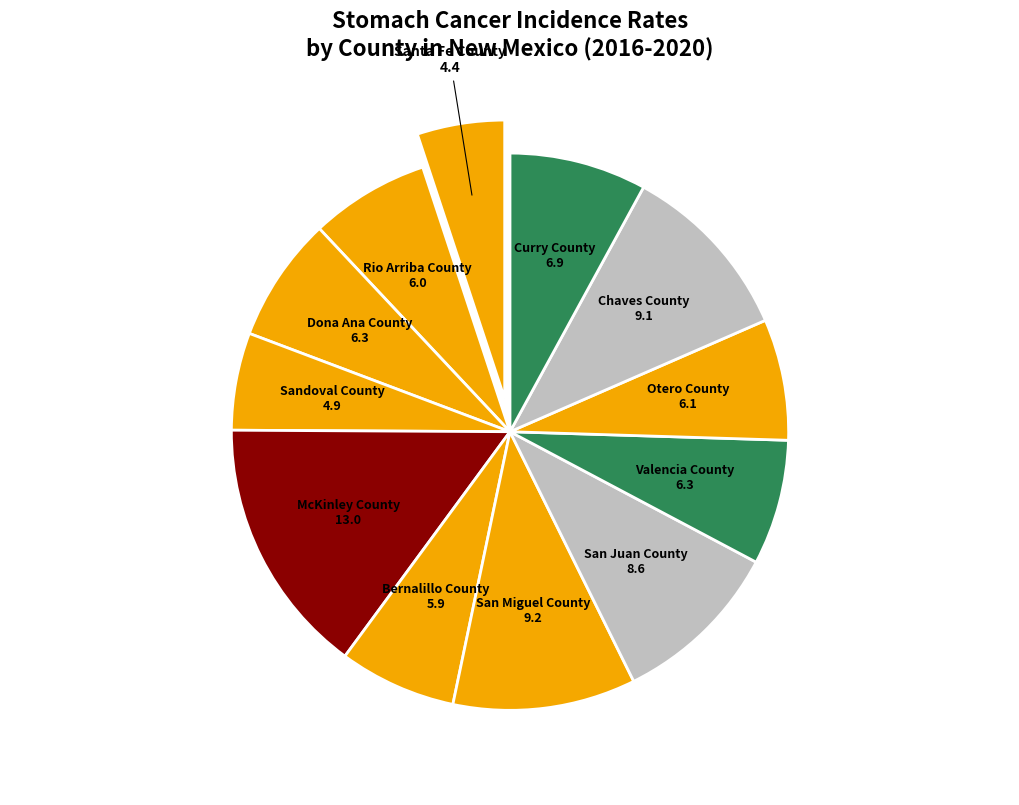

Rank the categories by value from highest to lowest.

McKinley County, San Miguel County, Chaves County, San Juan County, Curry County, Dona Ana County, Valencia County, Otero County, Rio Arriba County, Bernalillo County, Sandoval County, Santa Fe County